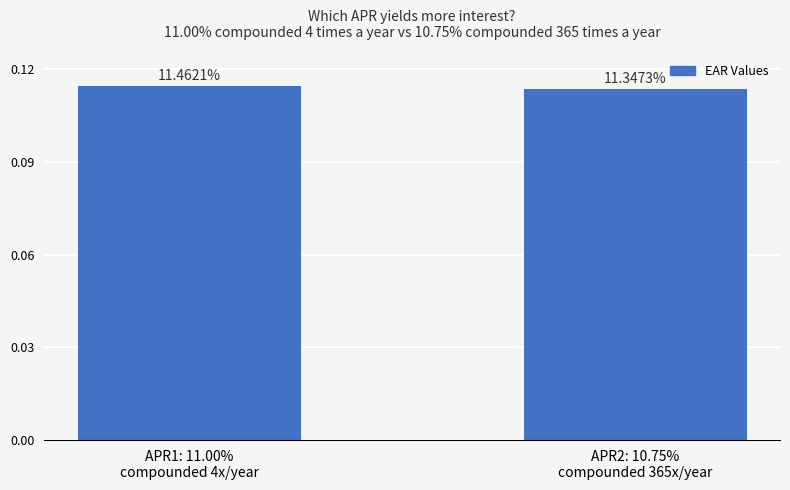

List the labels in order of value, smallest first.

APR2: 10.75%
compounded 365x/year, APR1: 11.00%
compounded 4x/year